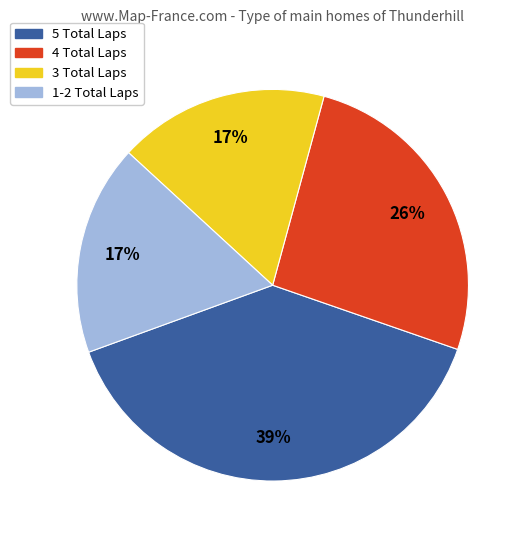

Count the number of slices in the pie.

4